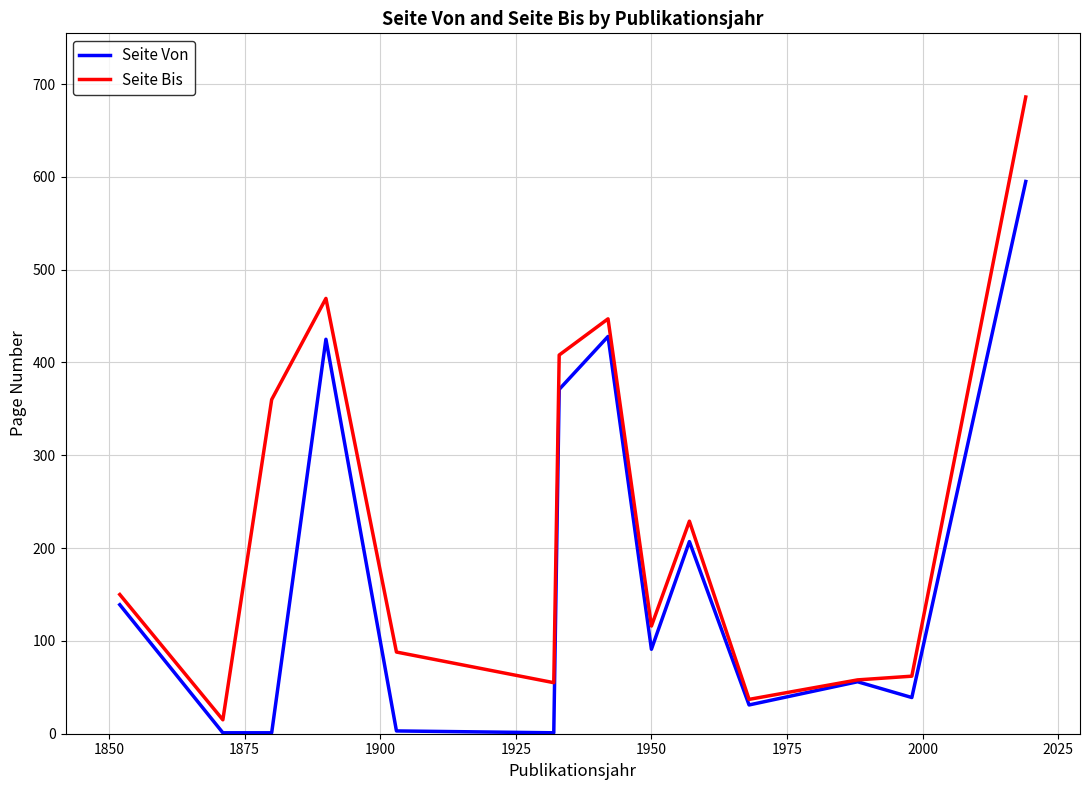

What is the maximum value shown in the chart?

686